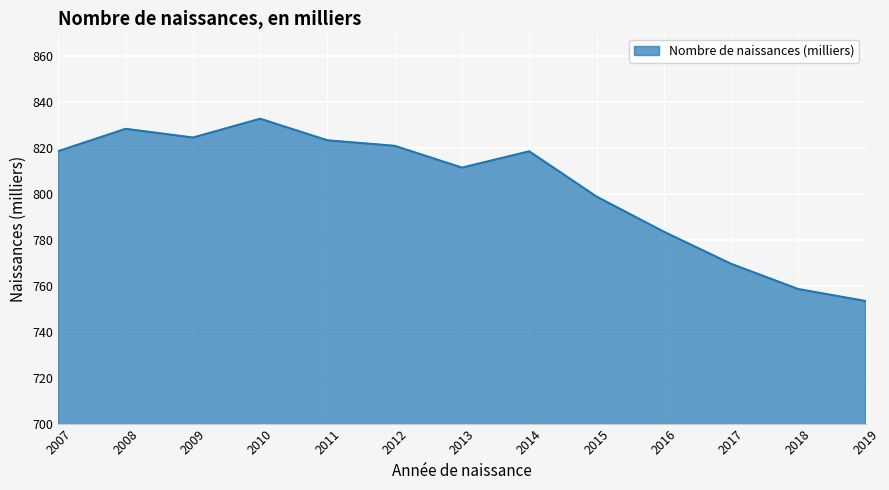

The value at 2018 is 758.6. True or false?

True